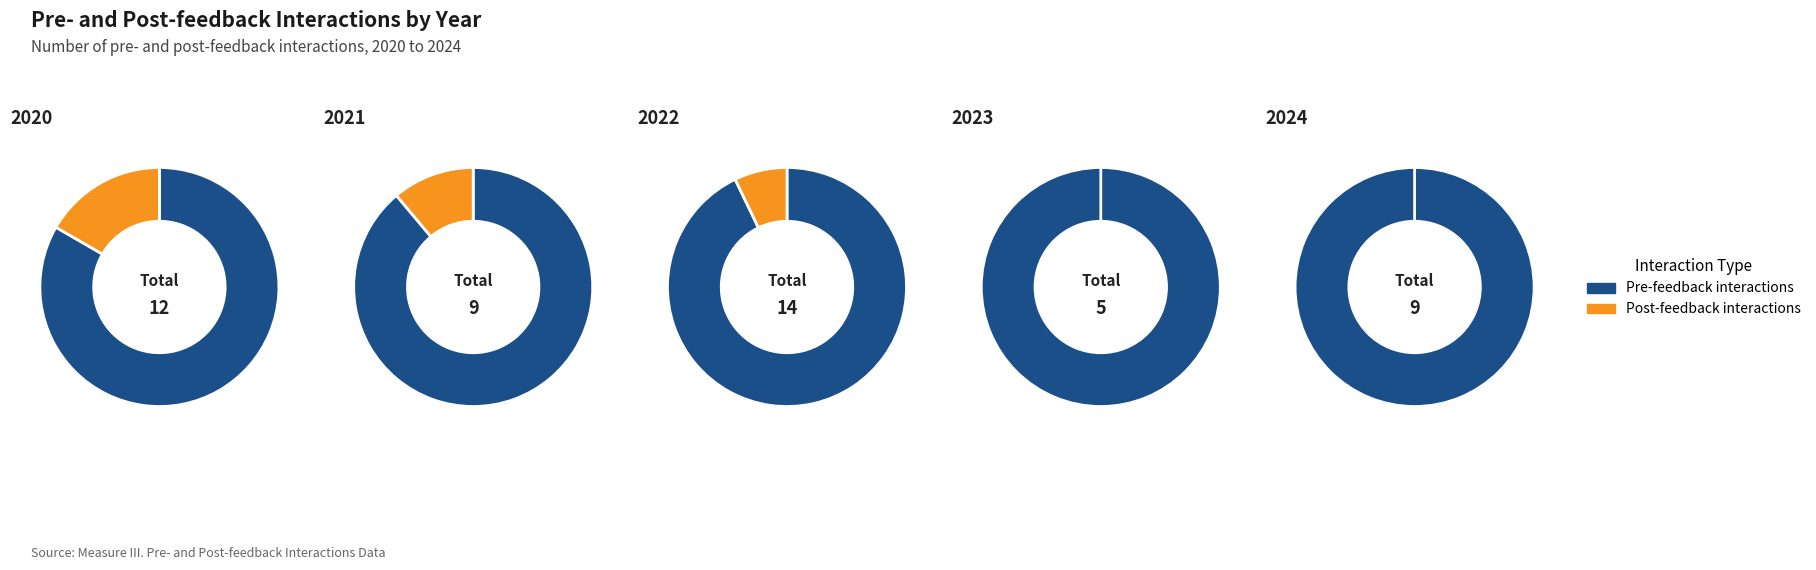

Rank the series by their maximum value, from highest to lowest.

Pre-feedback interactions, Post-feedback interactions